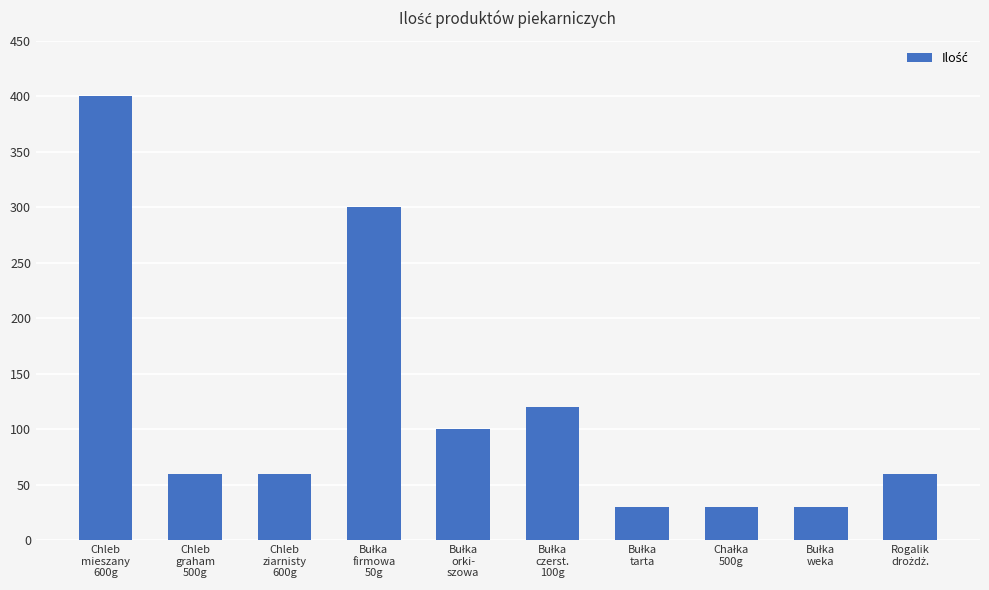

Which label corresponds to the largest value in the chart?

Chleb
mieszany
600g